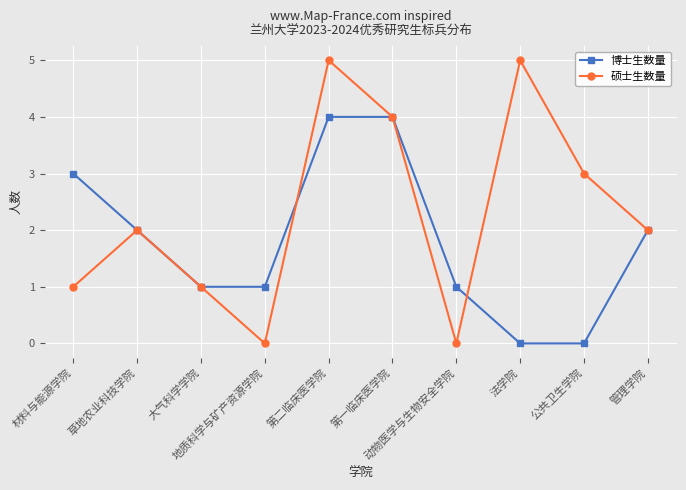

Reading left to right, list all the values displayed in this chart.

博士生数量: 材料与能源学院=3	草地农业科技学院=2	大气科学学院=1	地质科学与矿产资源学院=1	第二临床医学院=4	第一临床医学院=4	动物医学与生物安全学院=1	法学院=0	公共卫生学院=0	管理学院=2
硕士生数量: 材料与能源学院=1	草地农业科技学院=2	大气科学学院=1	地质科学与矿产资源学院=0	第二临床医学院=5	第一临床医学院=4	动物医学与生物安全学院=0	法学院=5	公共卫生学院=3	管理学院=2